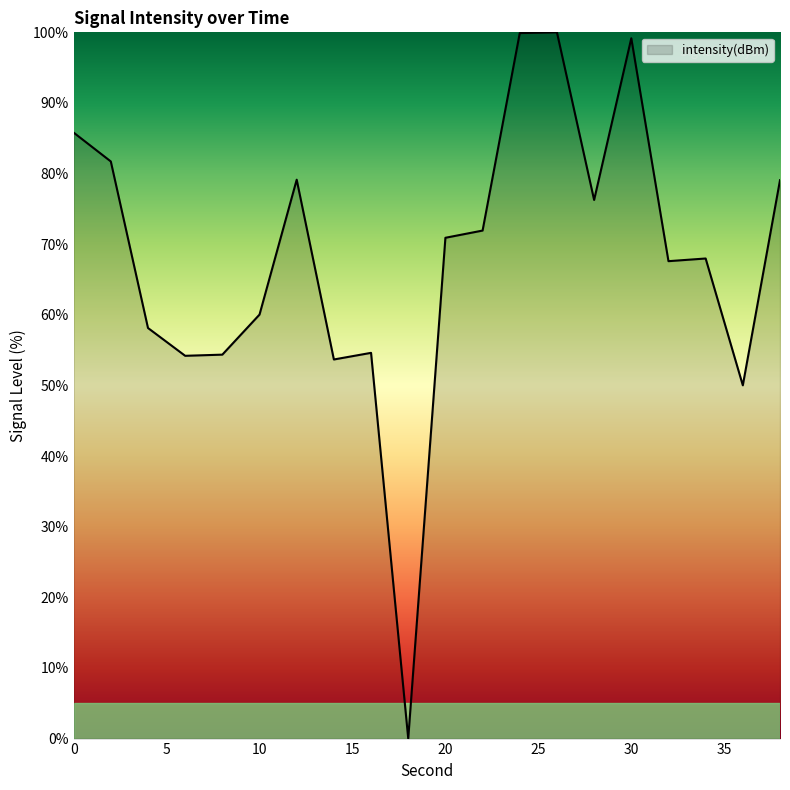

True or false: there are more than 1 points higher than both neighbors.

True